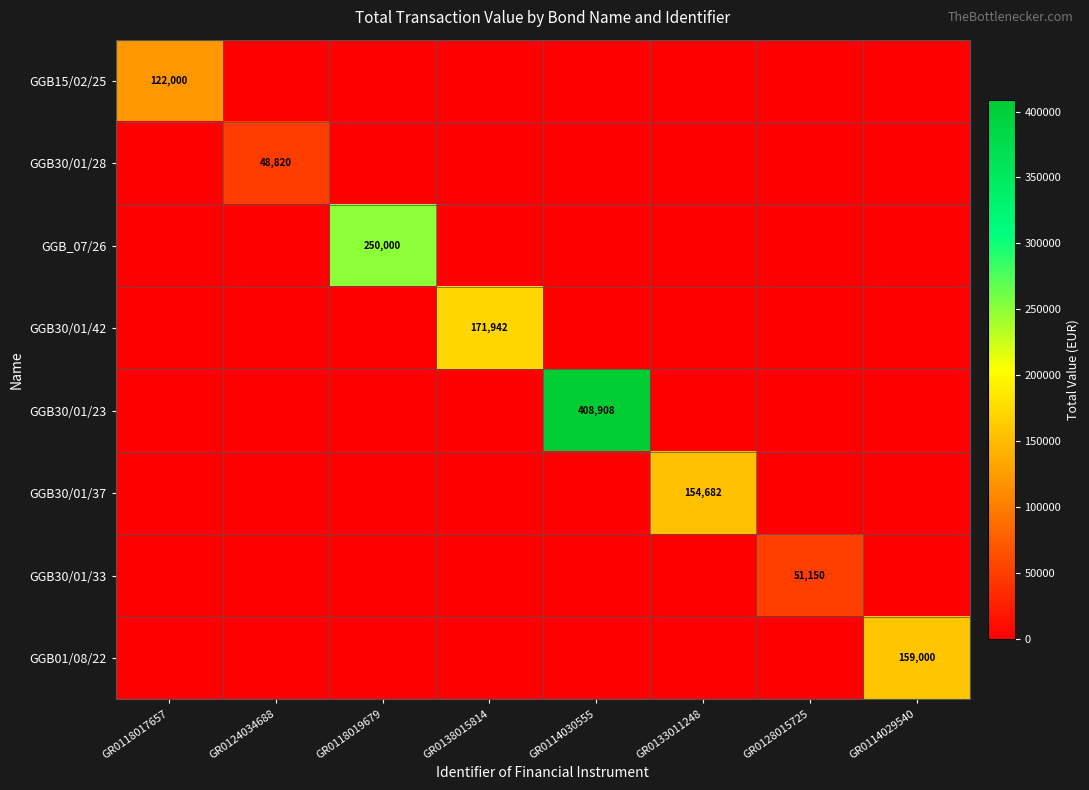

What is the total value across all series at GR0138015814?

171942